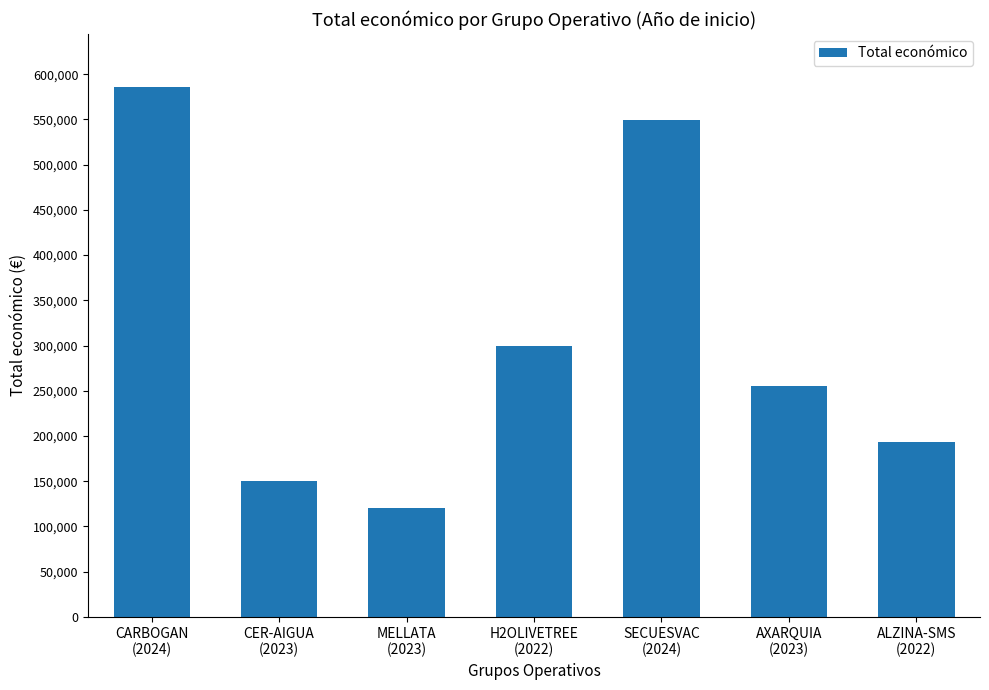

Are the bars horizontal?

No